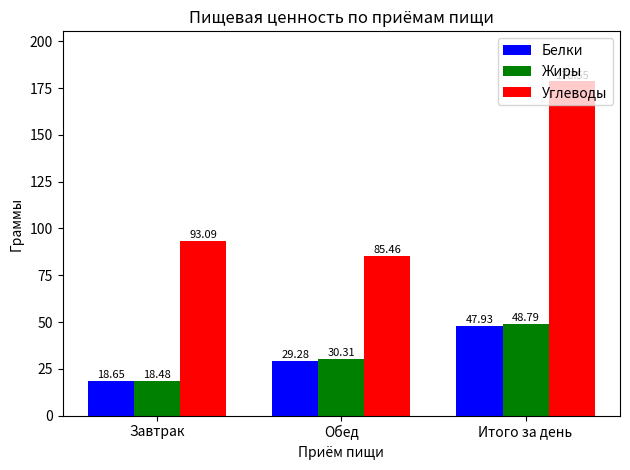

The value of Жиры at Итого за день is 81.5. True or false?

False